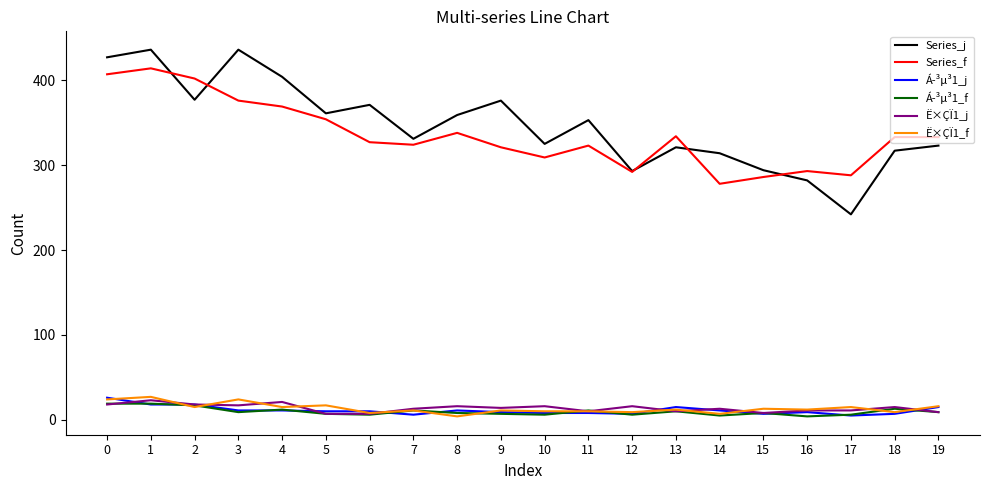

Is it true that Á­³µ³1_j equals 44 at 0?

False